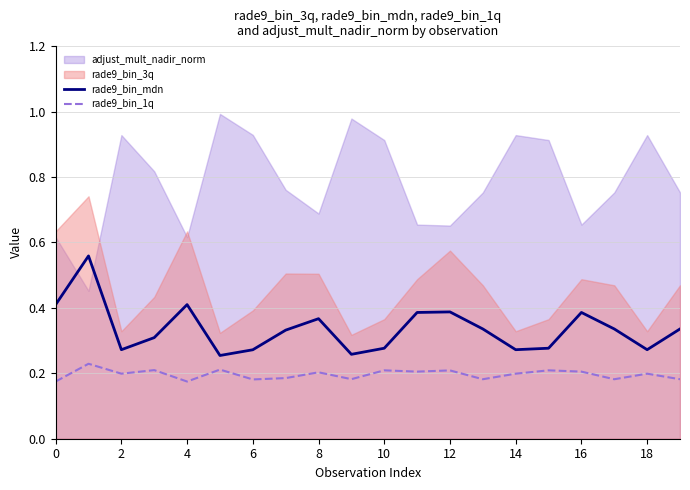

True or false: rade9_bin_mdn and rade9_bin_1q cross at least once.

False